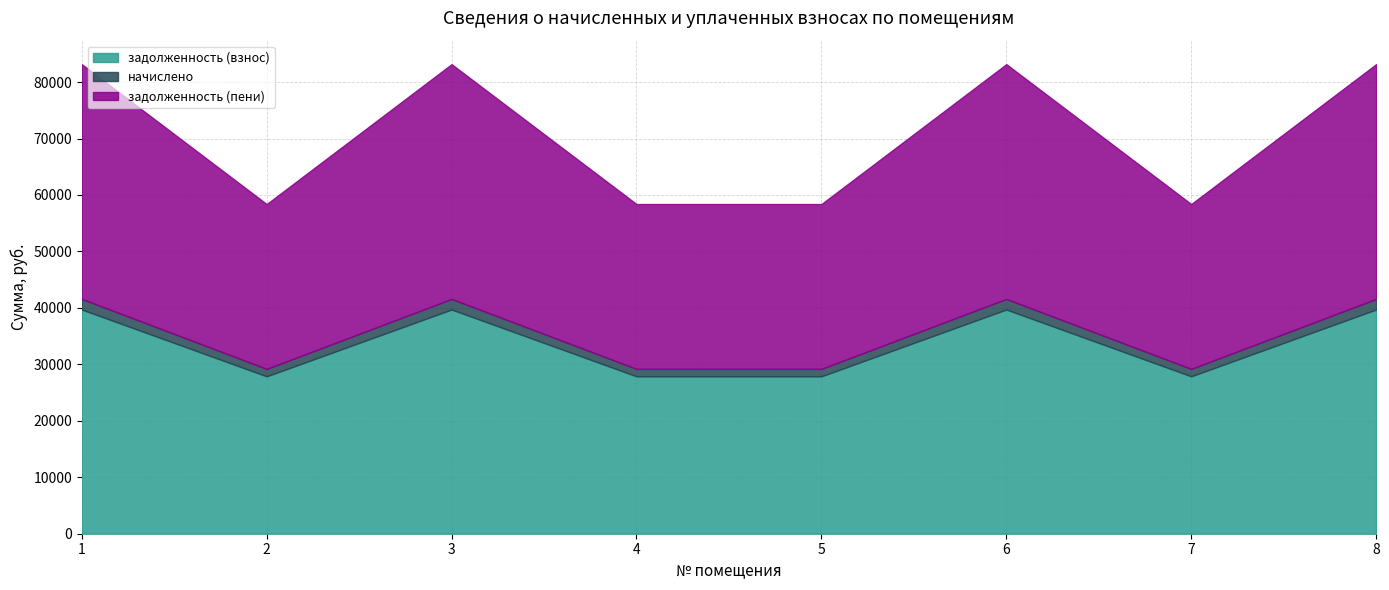

Is it true that задолженность (взнос) equals 41735.9 at 5?

False